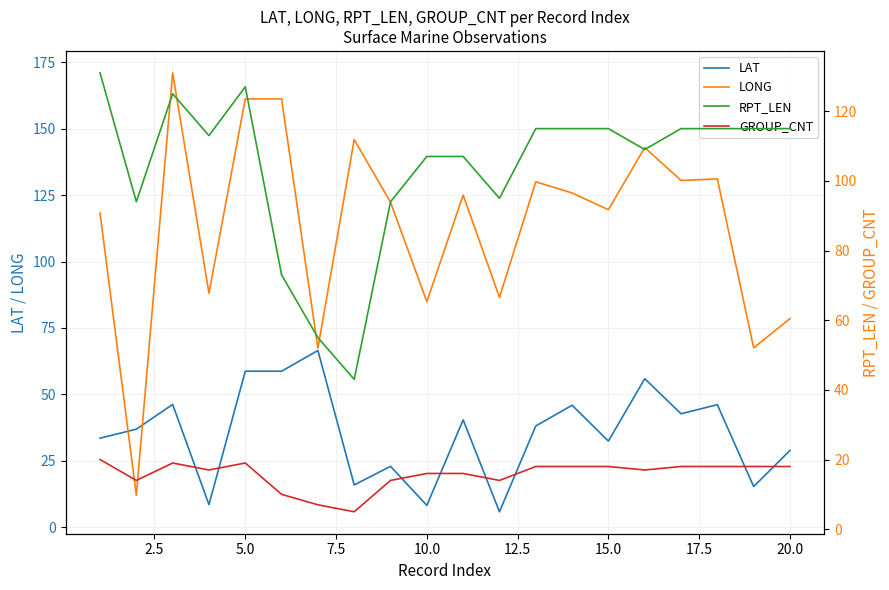

The LAT series shows 32.4 at 15.0. True or false?

True